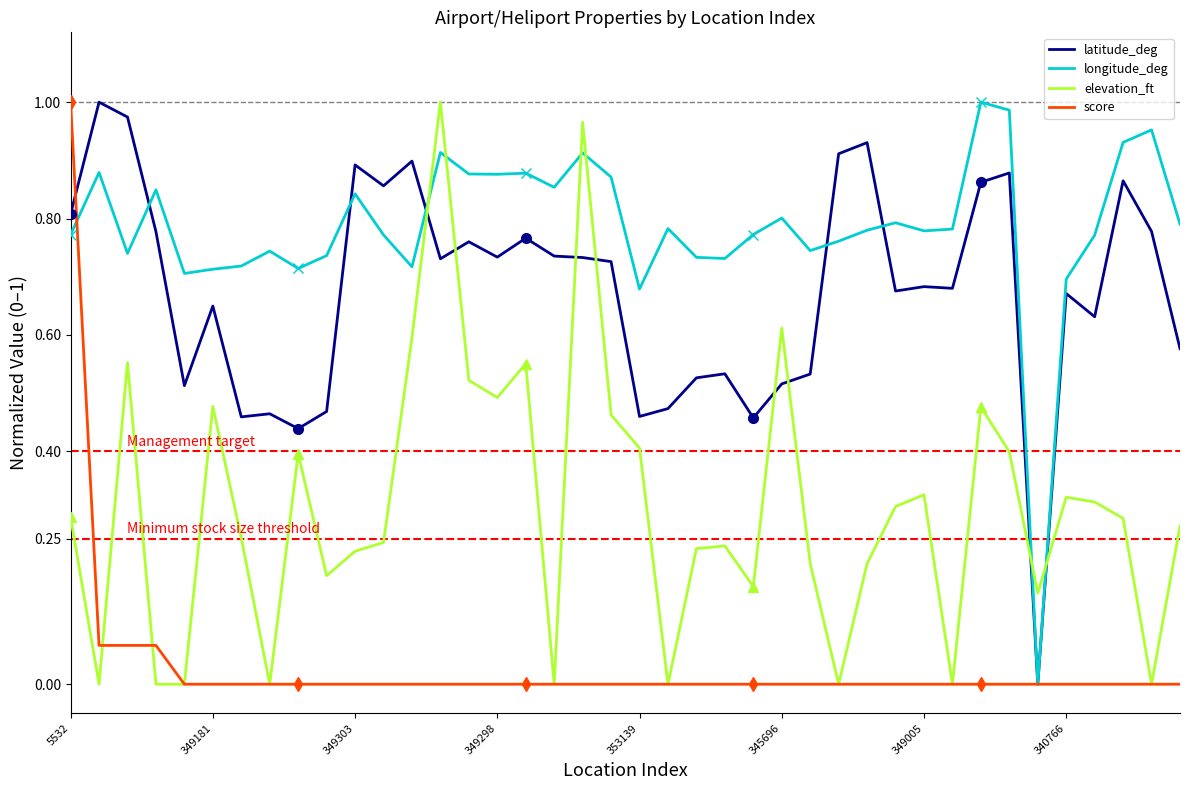

What is the difference between the maximum and minimum values in the score series?

1.0